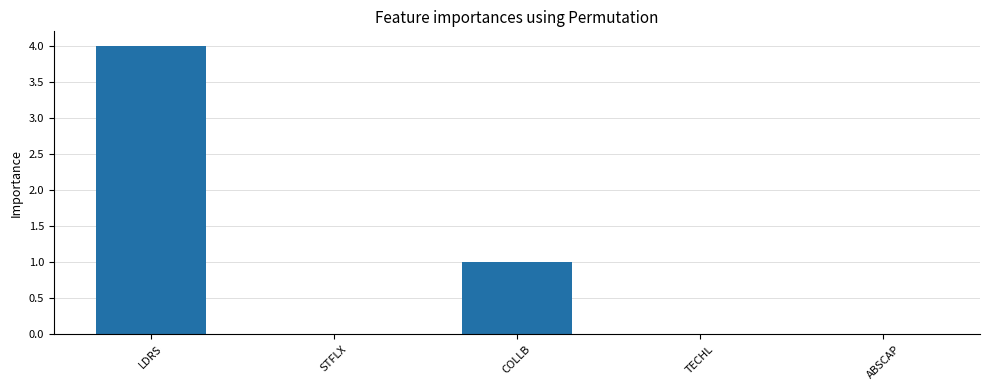

Is it true that the value at TECHL is -2?

False